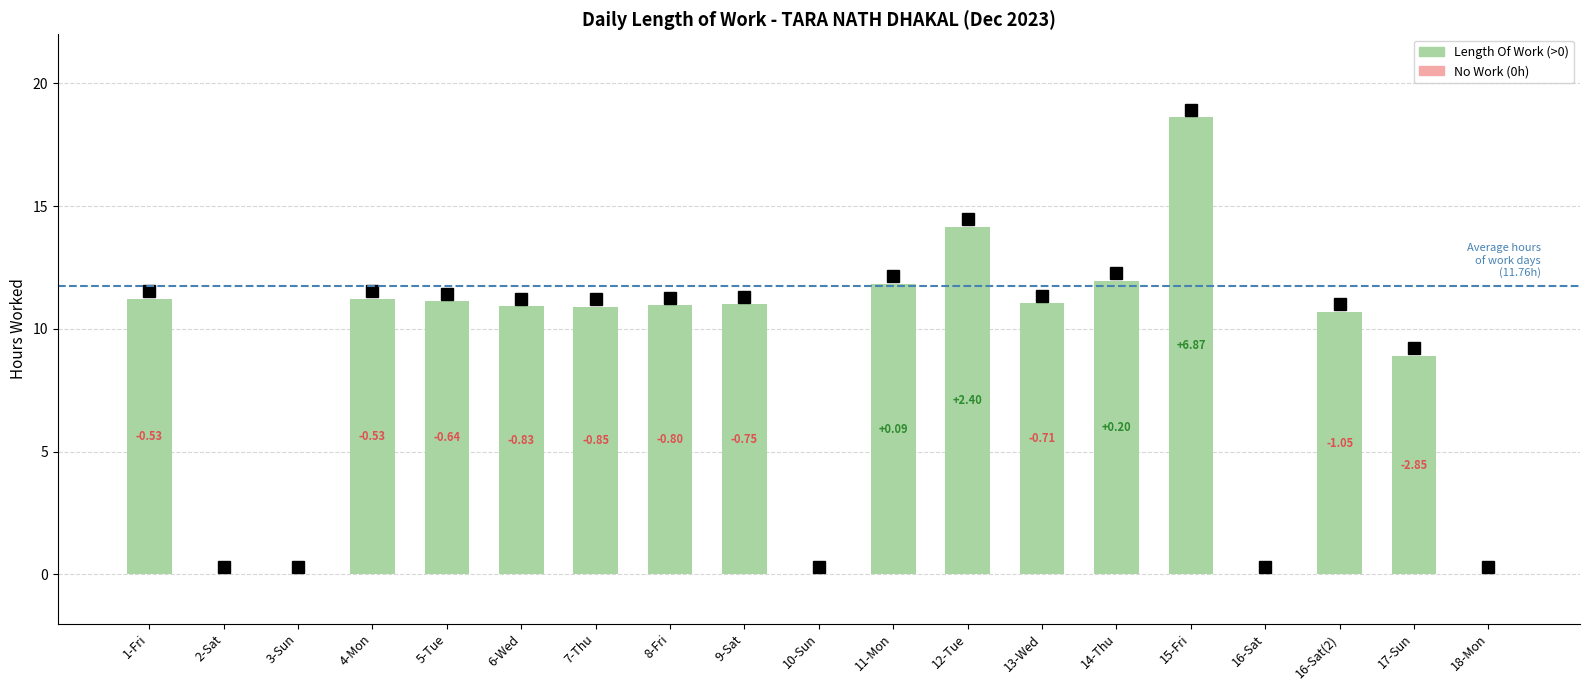

At which category does the chart reach its minimum across all series?

2-Sat